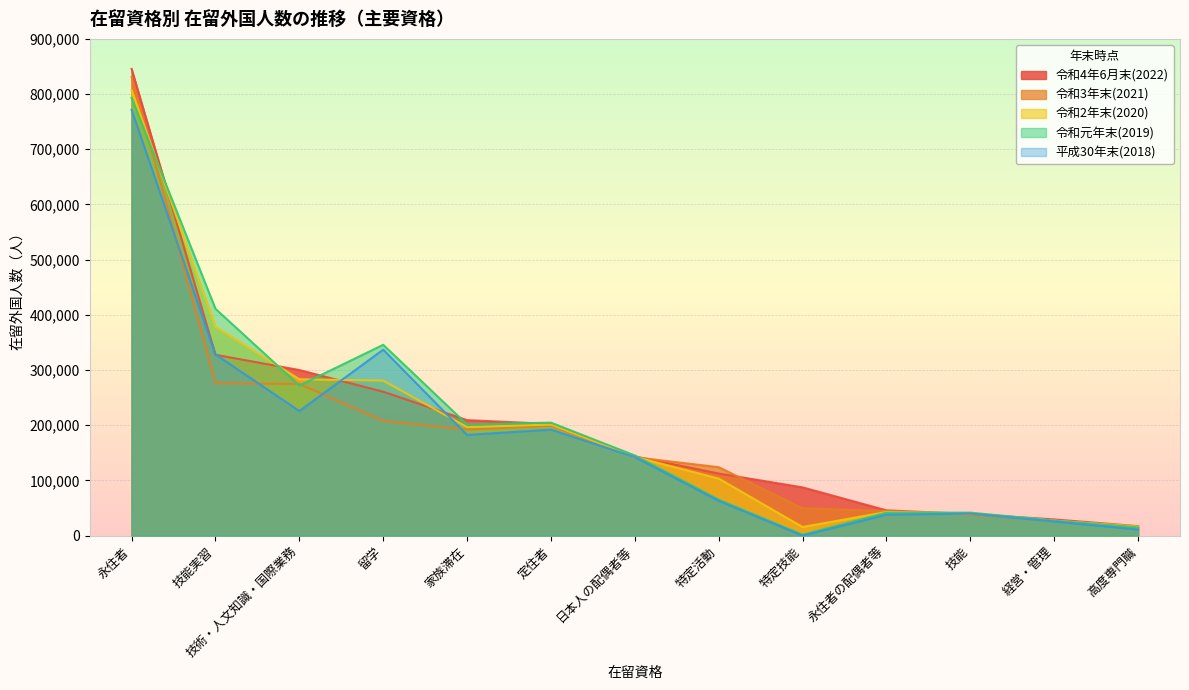

What is the total value across all series at 永住者の配偶者等?

212742